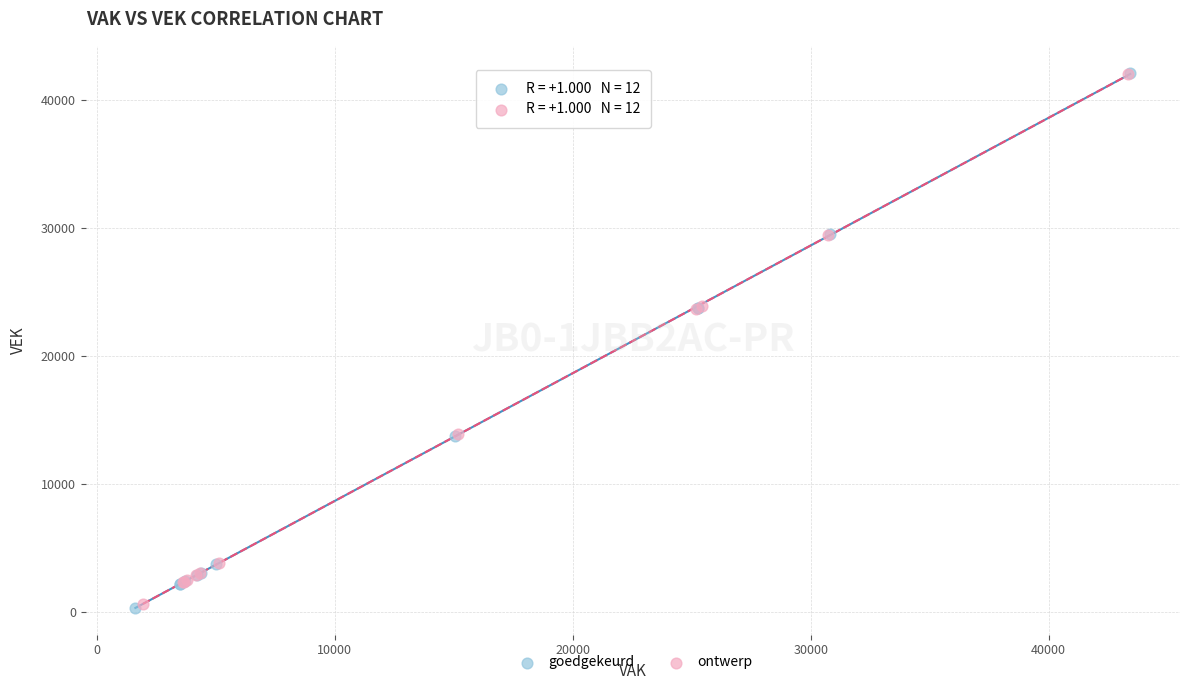

Which series has the widest spread of Y values?

goedgekeurd